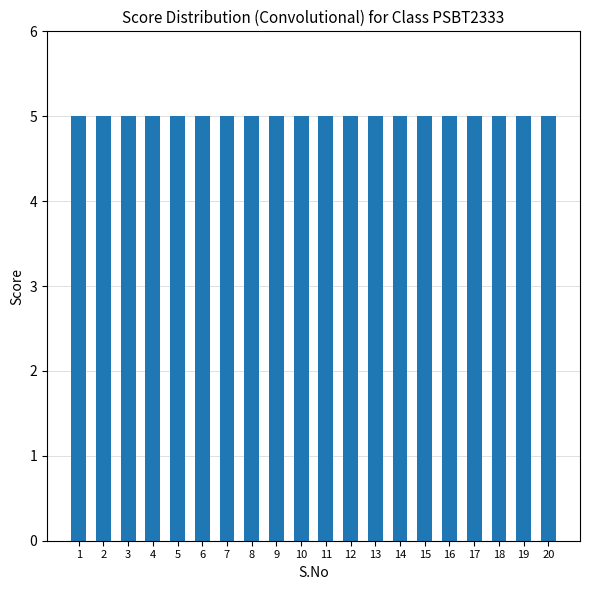

The DBOM11 series shows 5 at 4. True or false?

True